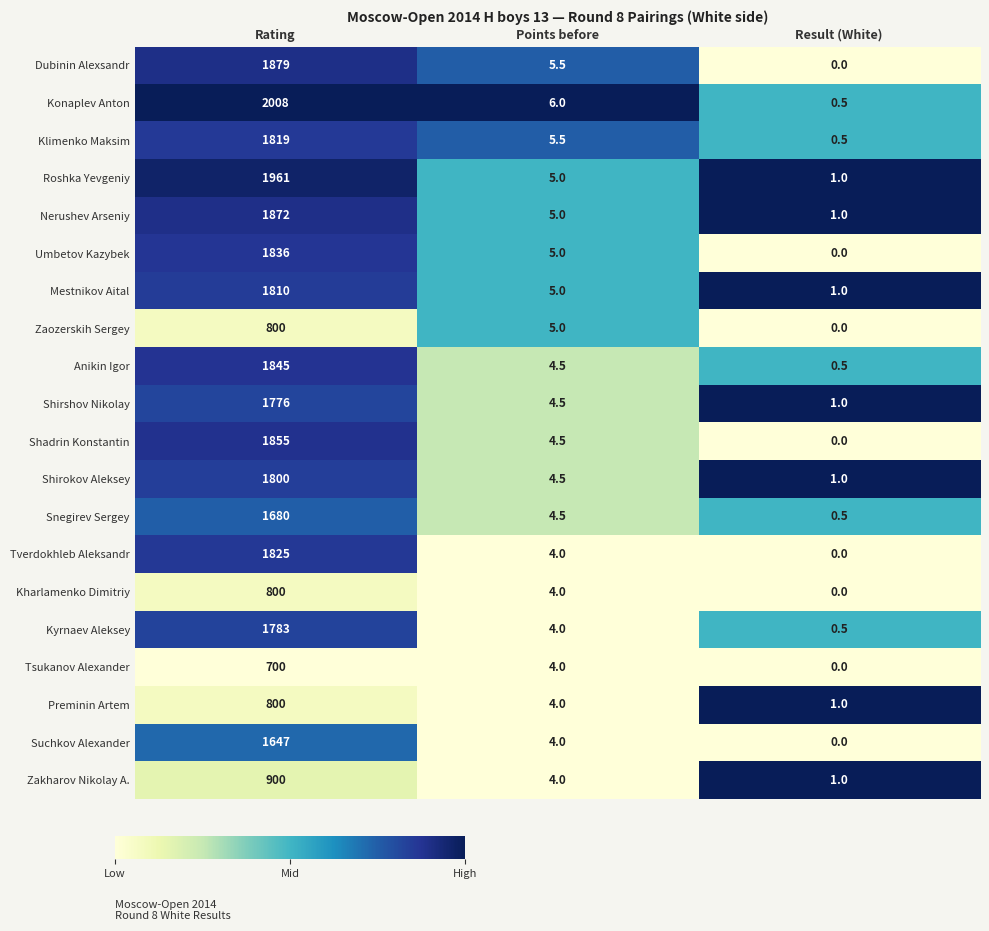

Is the value of Snegirev Sergey at Rating greater than the value of Tverdokhleb Aleksandr at Result (White)?

Yes